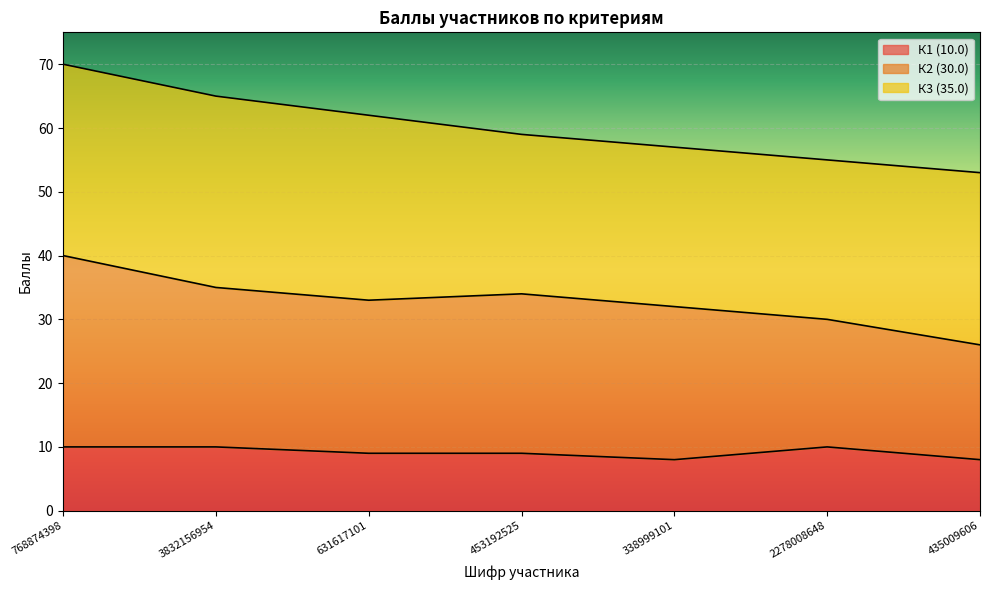

Which series has the widest spread of values?

К2 (30.0)